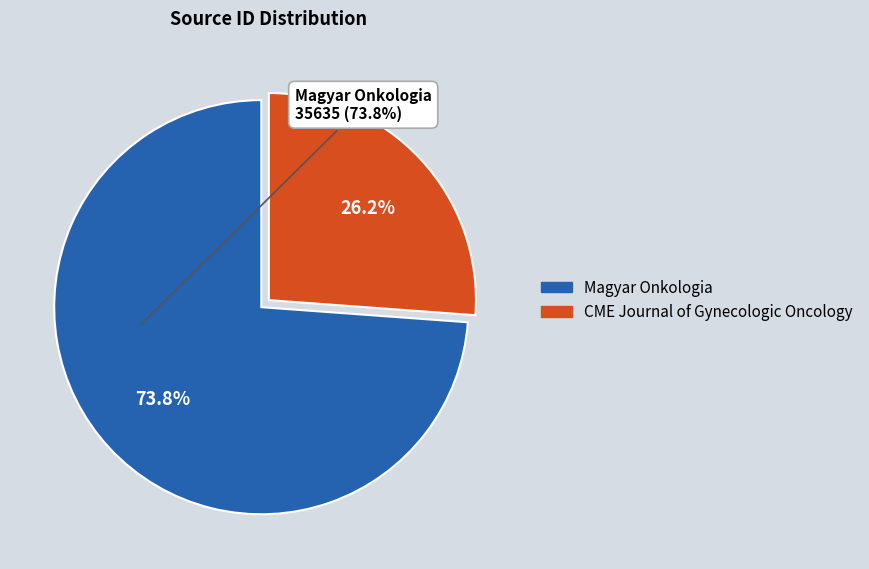

Does CME Journal of Gynecologic Oncology account for over 50% of the chart?

No